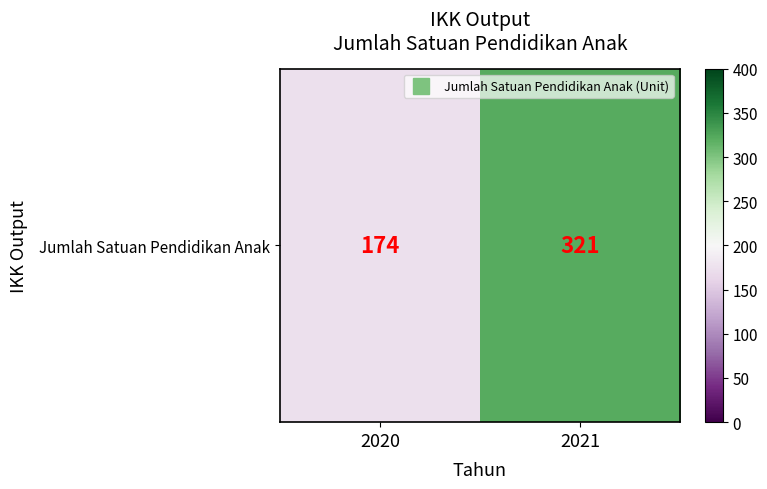

Which category has the lowest value across all series?

2020